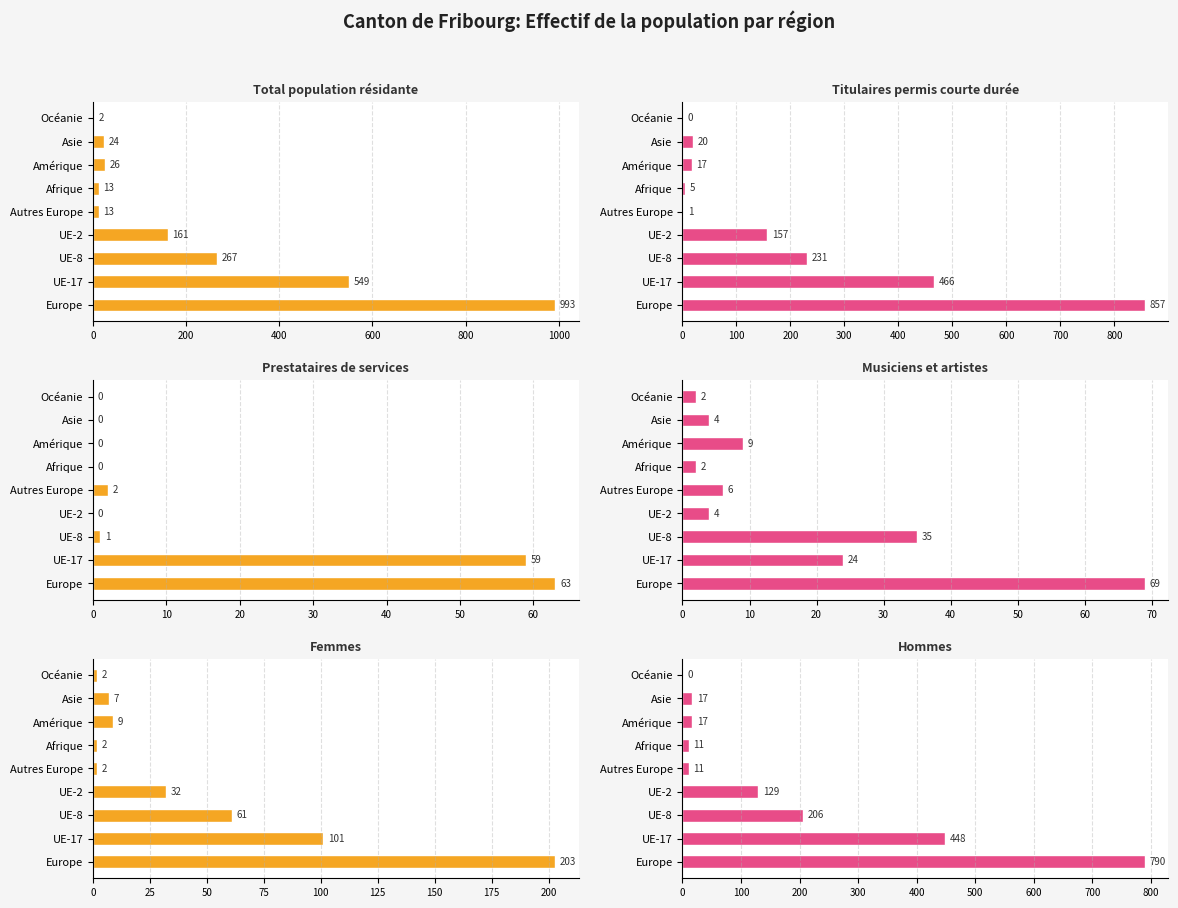

Which series has the largest total across all categories?

Total population résidante